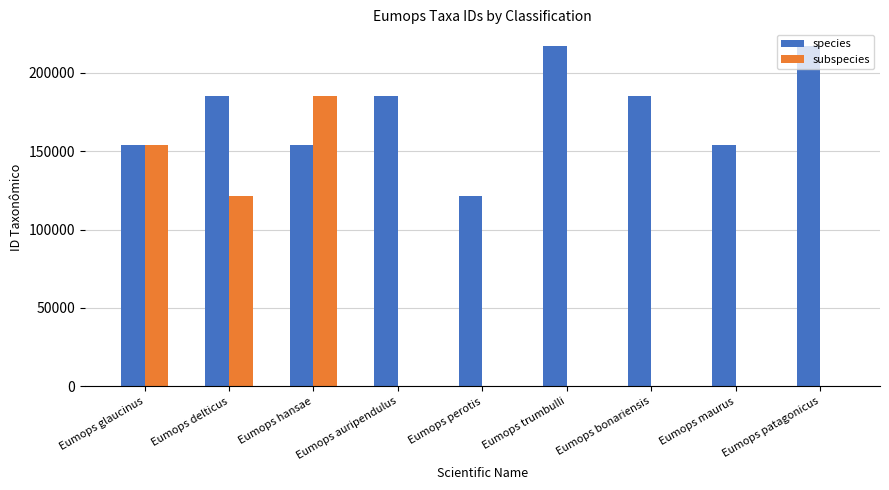

What is the total value across all series at Eumops patagonicus?

216822